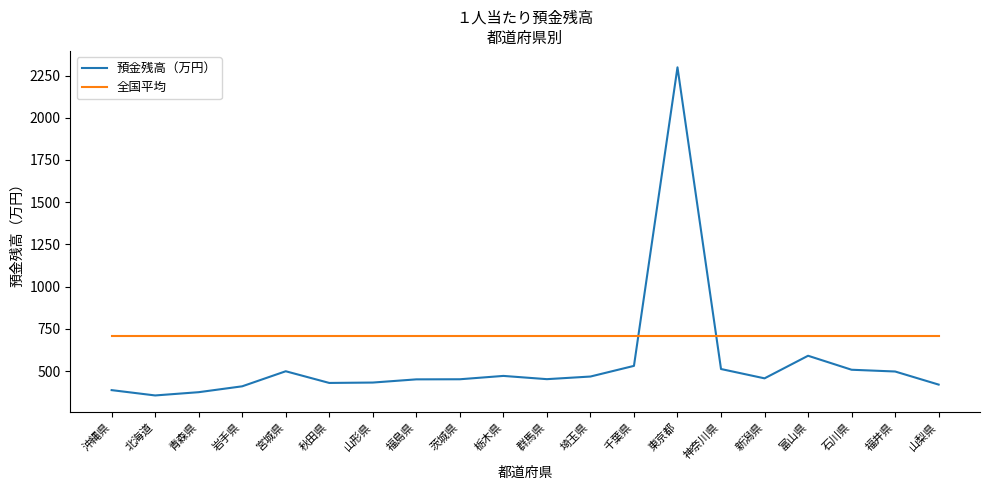

At which label is 預金残高（万円） closest to 1327?

富山県